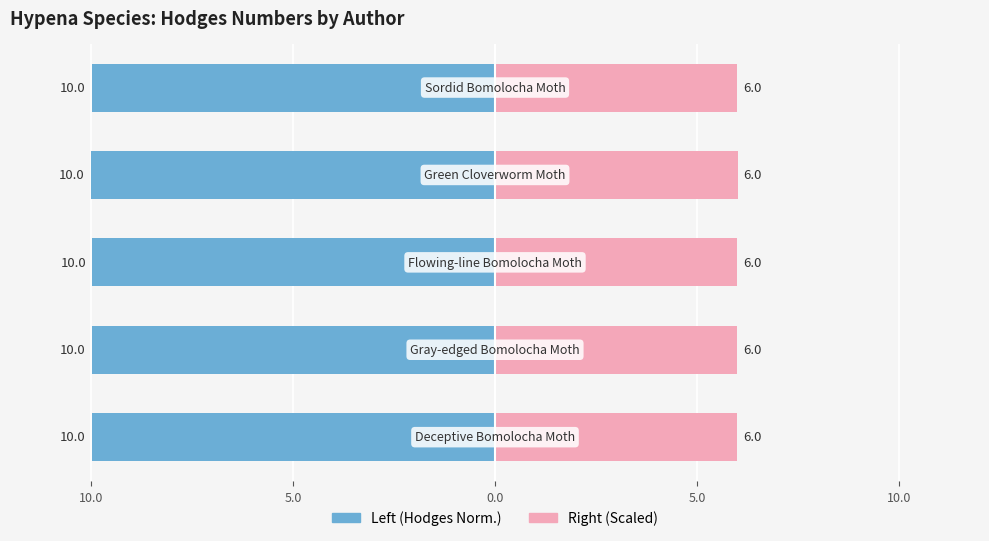

At how many categories does at least one series exceed 4?

5